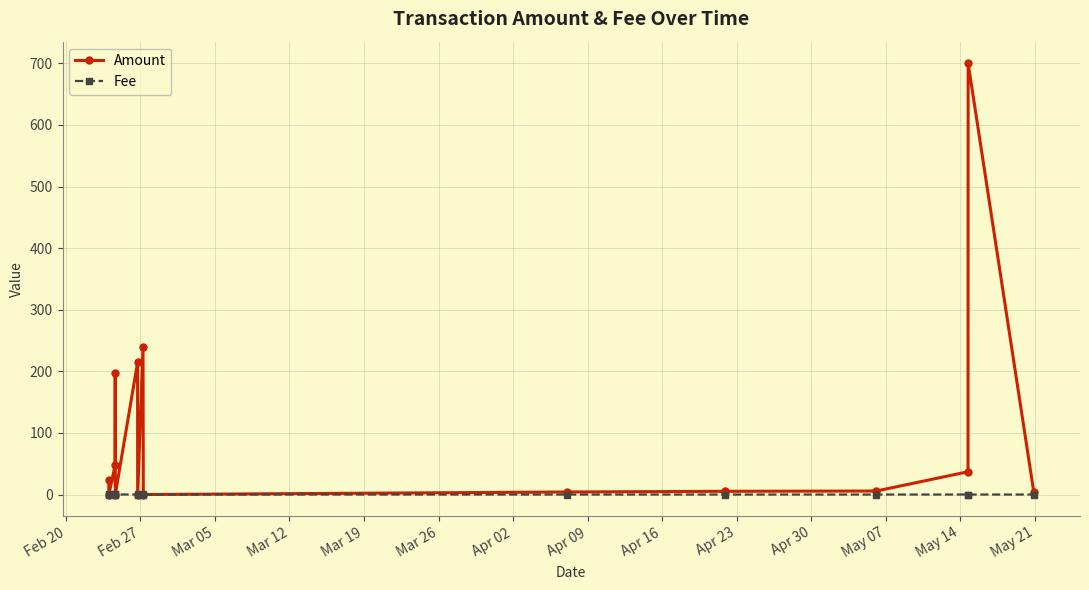

What is the value of the Amount point at the 6th from the left?

214.6